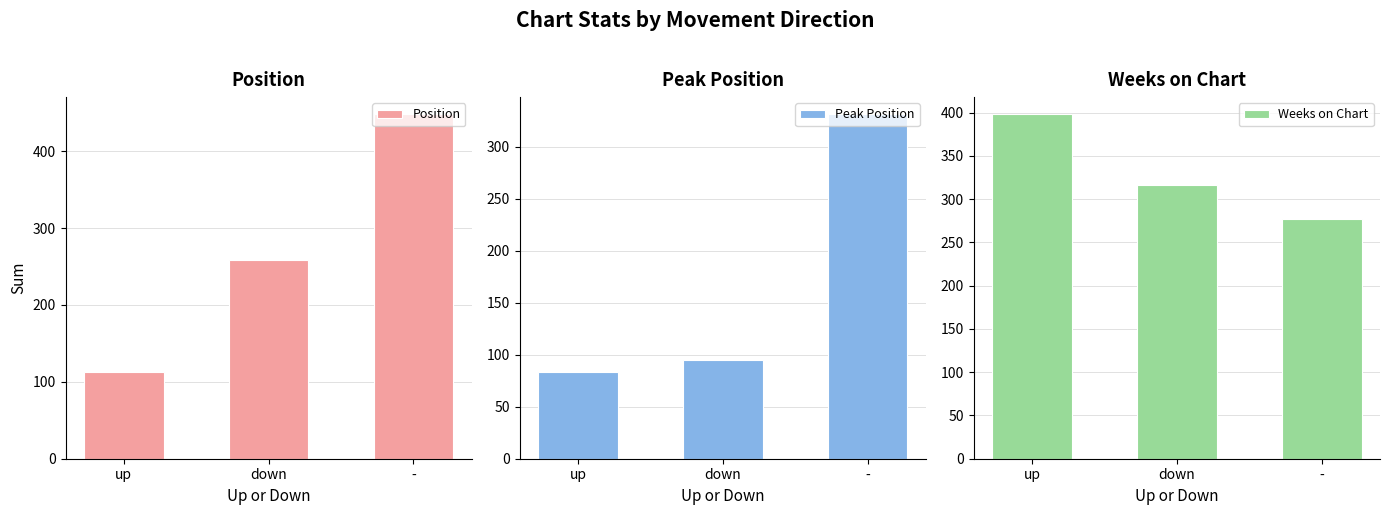

Which series has the largest range (max minus min)?

Position